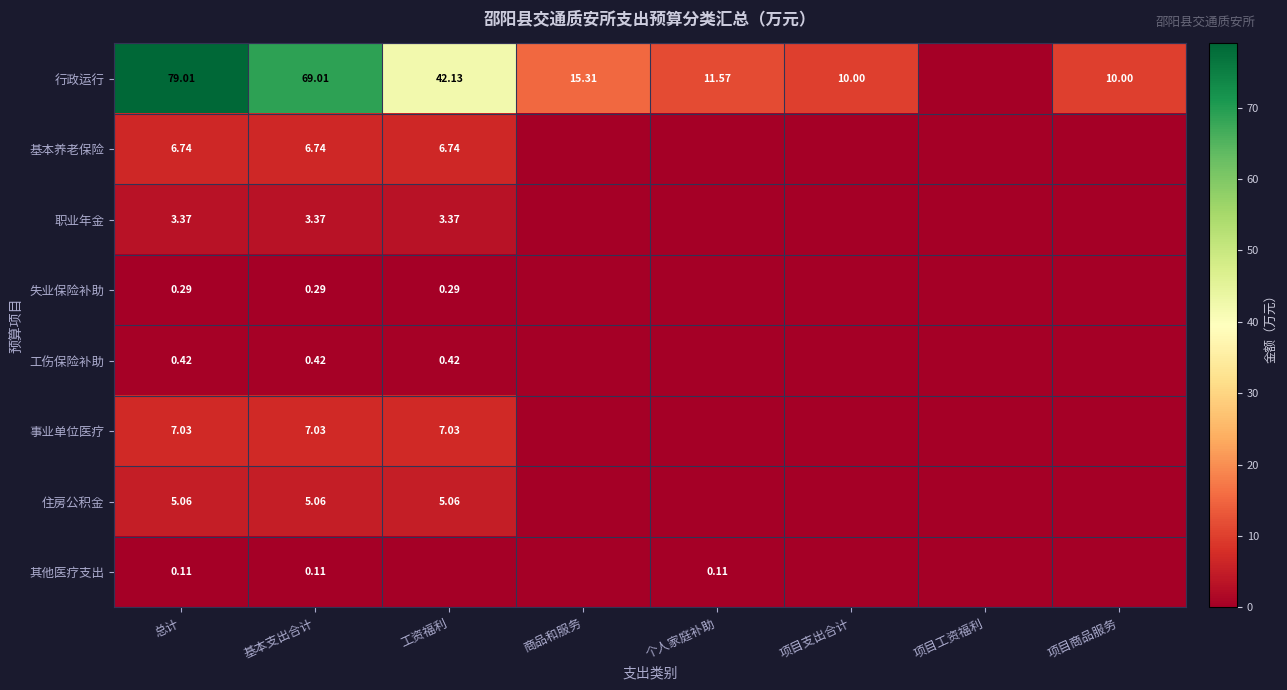

Between 总计 and 工资福利, which series saw the biggest shift?

行政运行